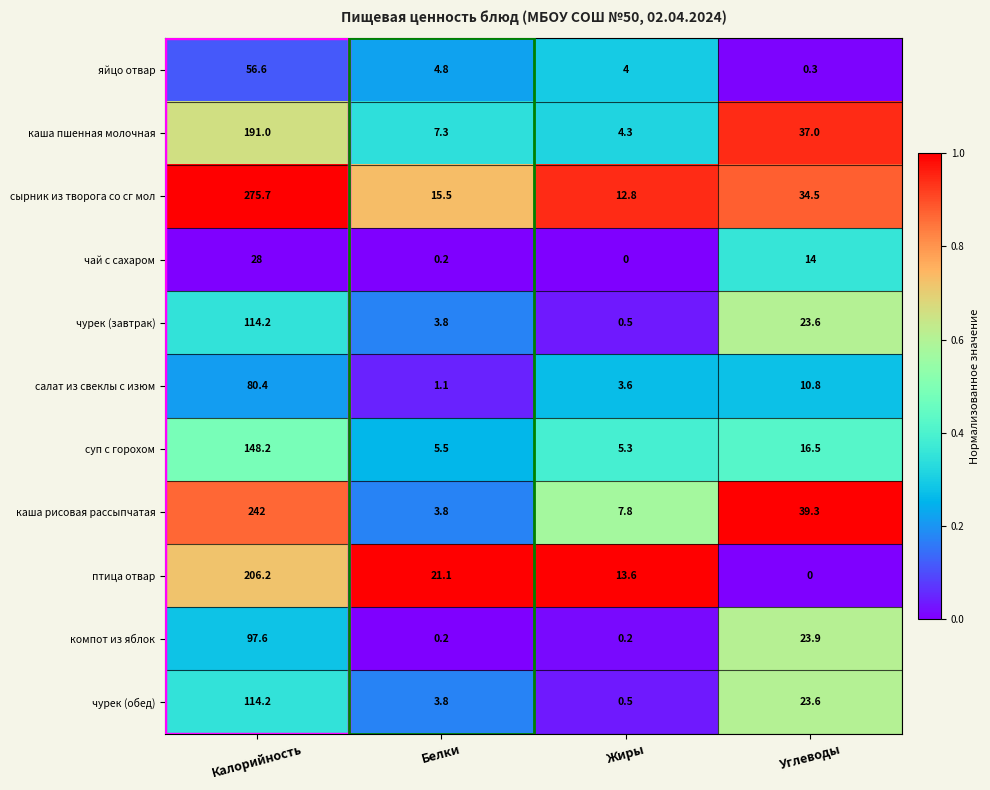

Is it true that каша рисовая рассыпчатая equals 1.3 at Белки?

False